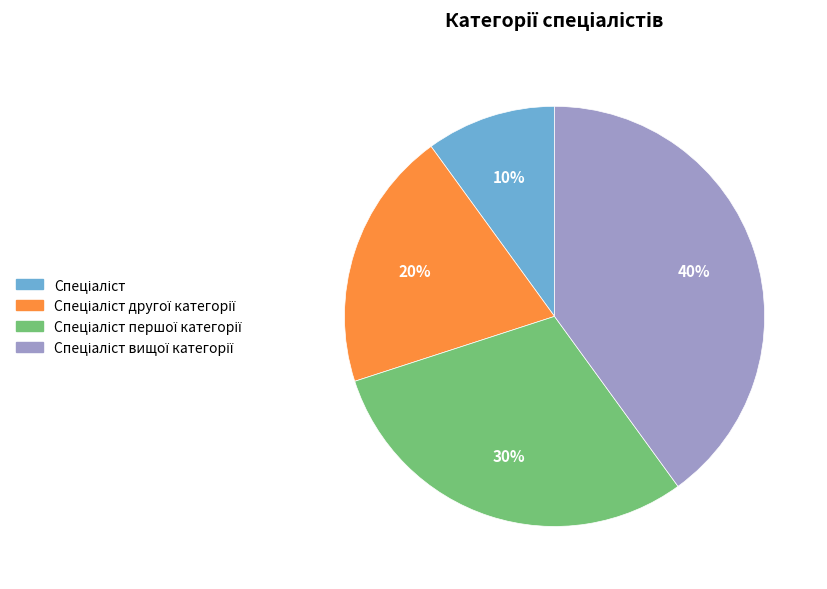

Is there any slice that represents more than half of the pie?

No